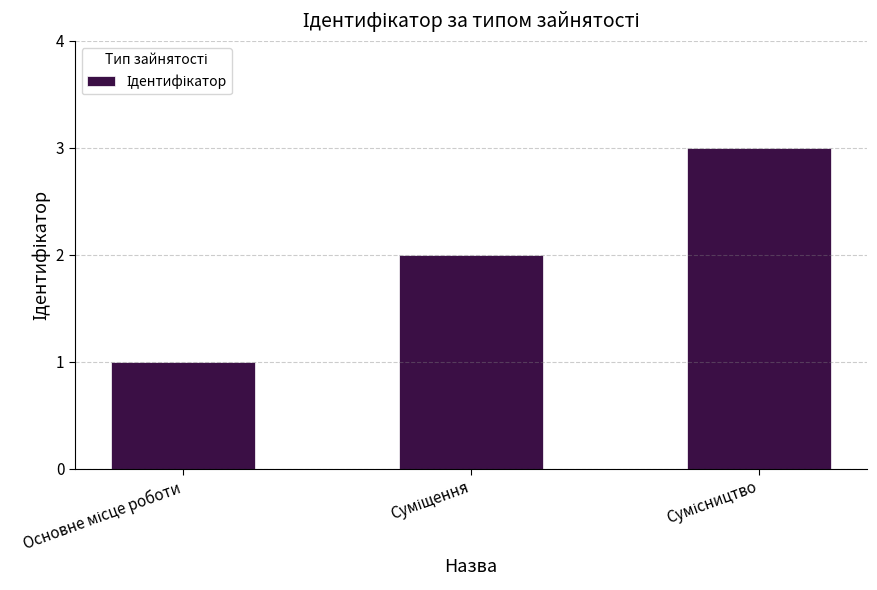

What is the sum of all values?

6